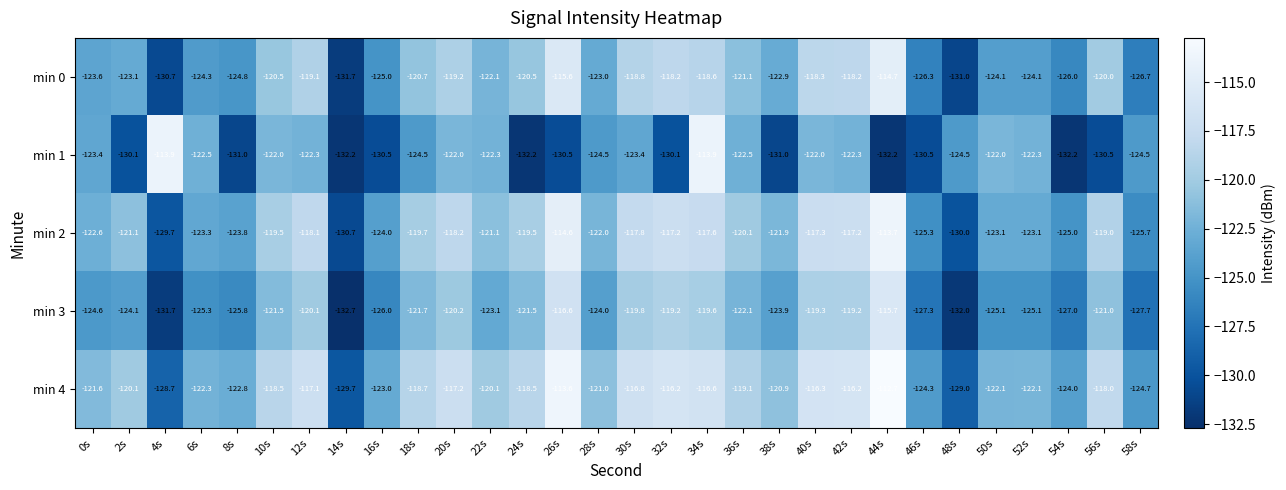

Which series has the widest spread of values?

min 1